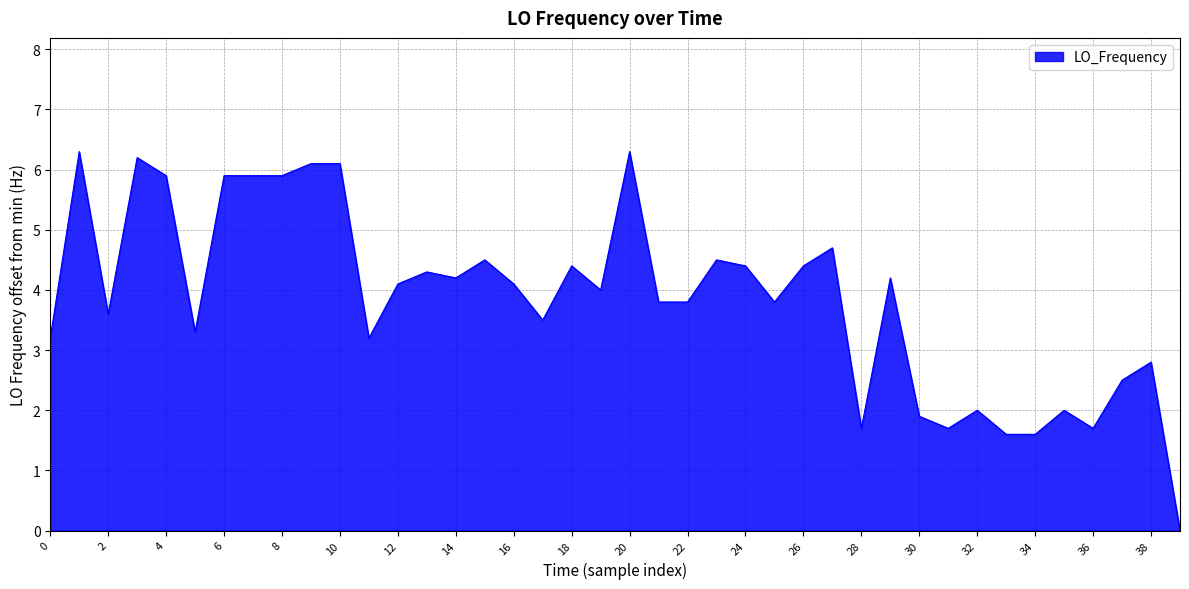

True or false: there are more than 0 points higher than both neighbors.

True